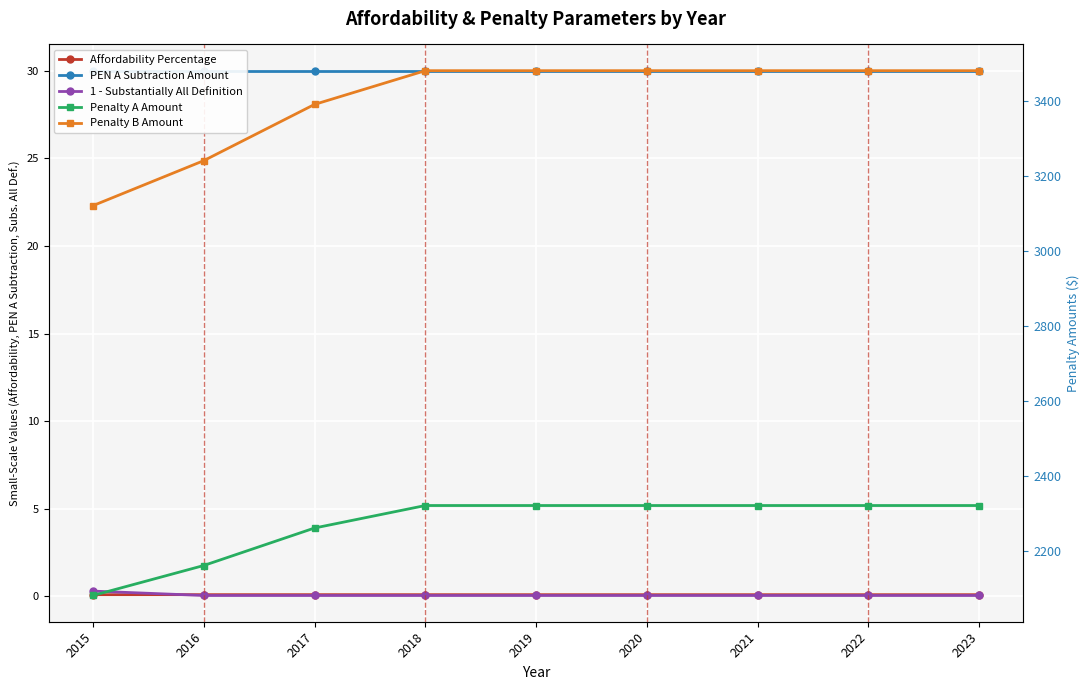

Which series has the widest spread of values?

Penalty B Amount